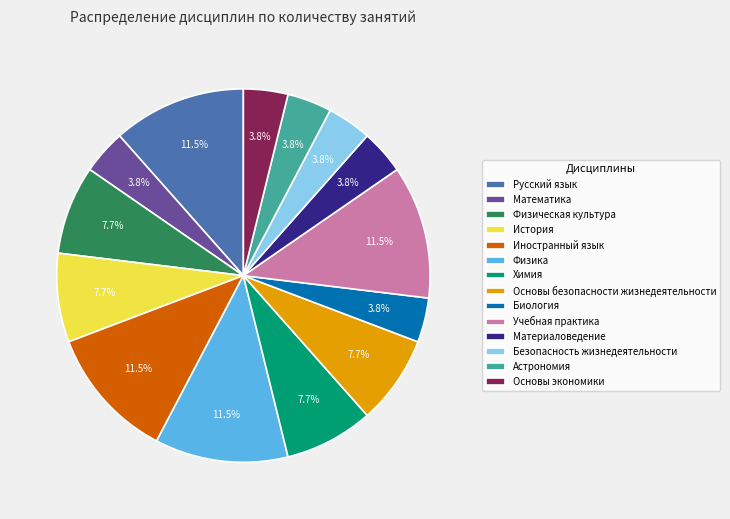

Does any single category account for the majority?

No